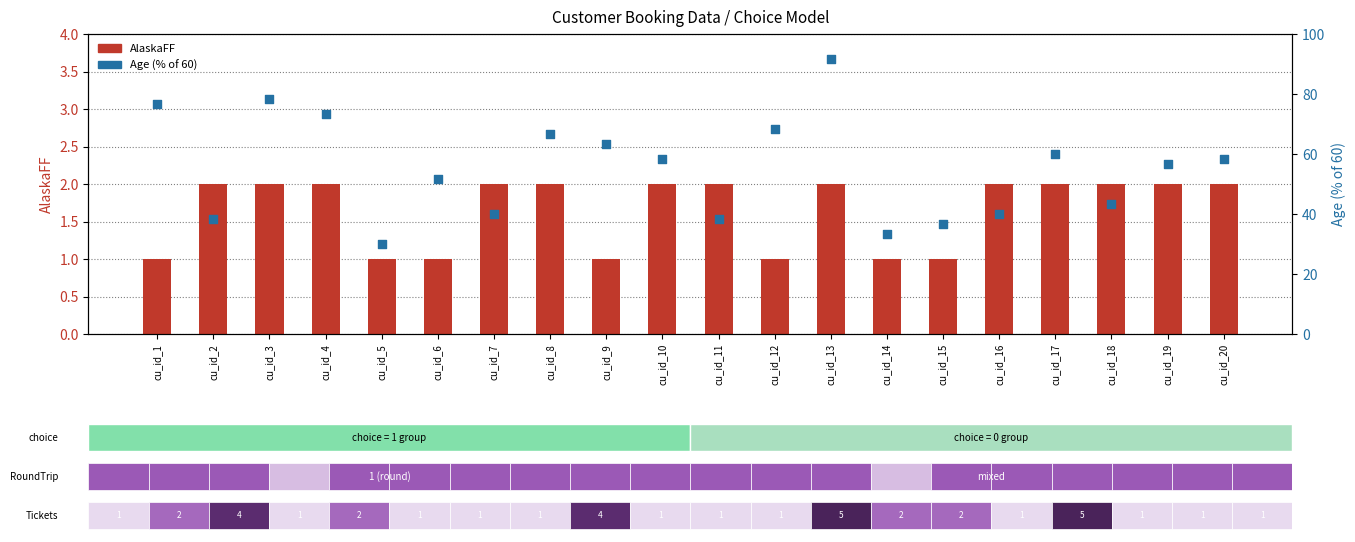

Which series has the largest Y range (max minus min)?

Age (% of 60)